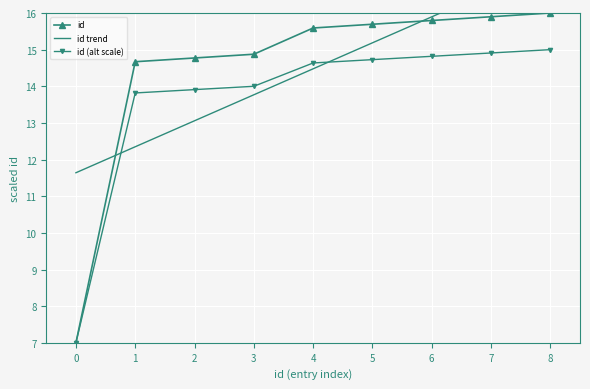

Is it true that id (alt scale) equals 13.9 at 2?

True